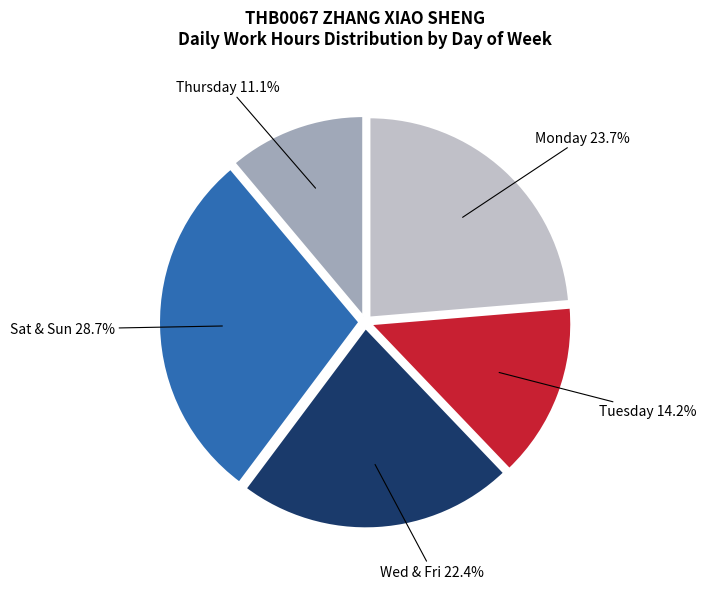

To the nearest percent, what is the average slice percentage?

20%